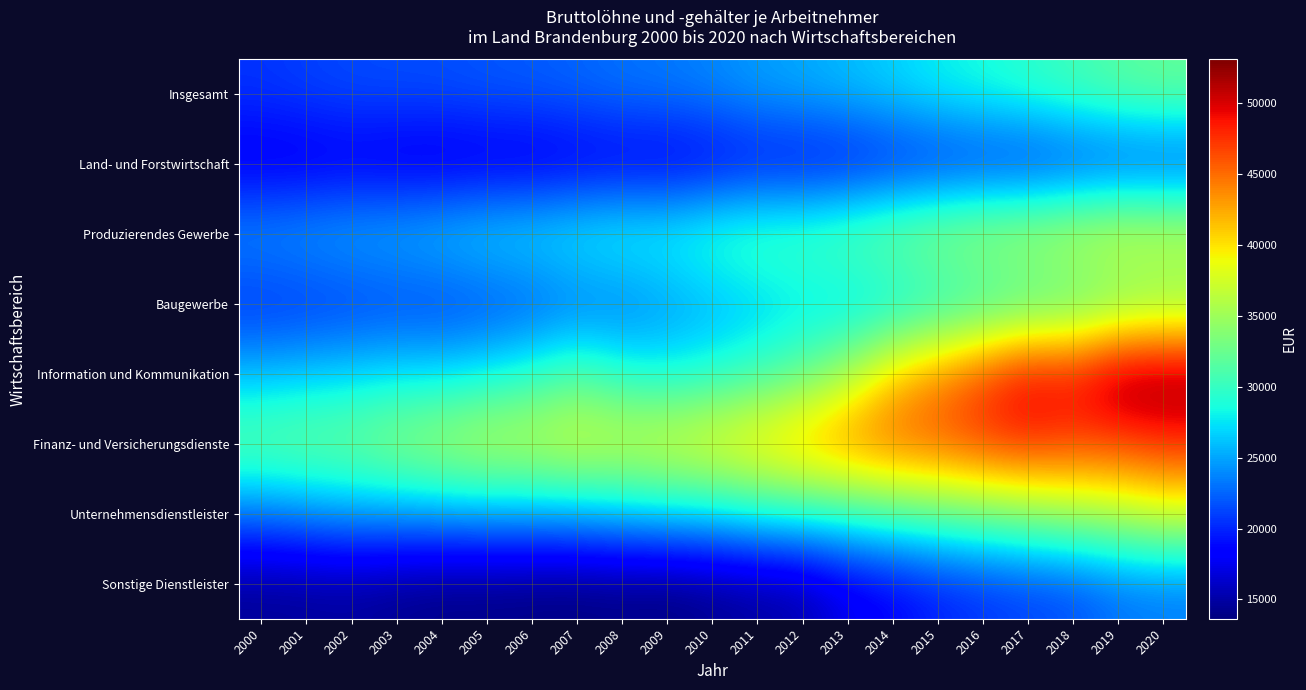

How many categories are shown in the chart?

21